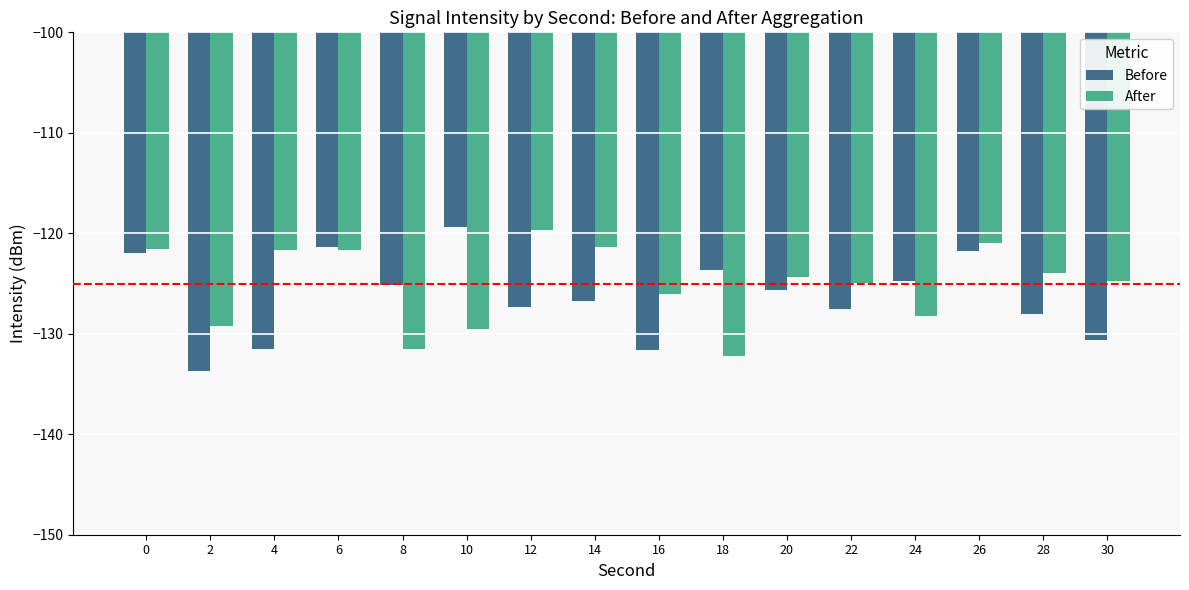

The value of After at 16 is -126.1. True or false?

True